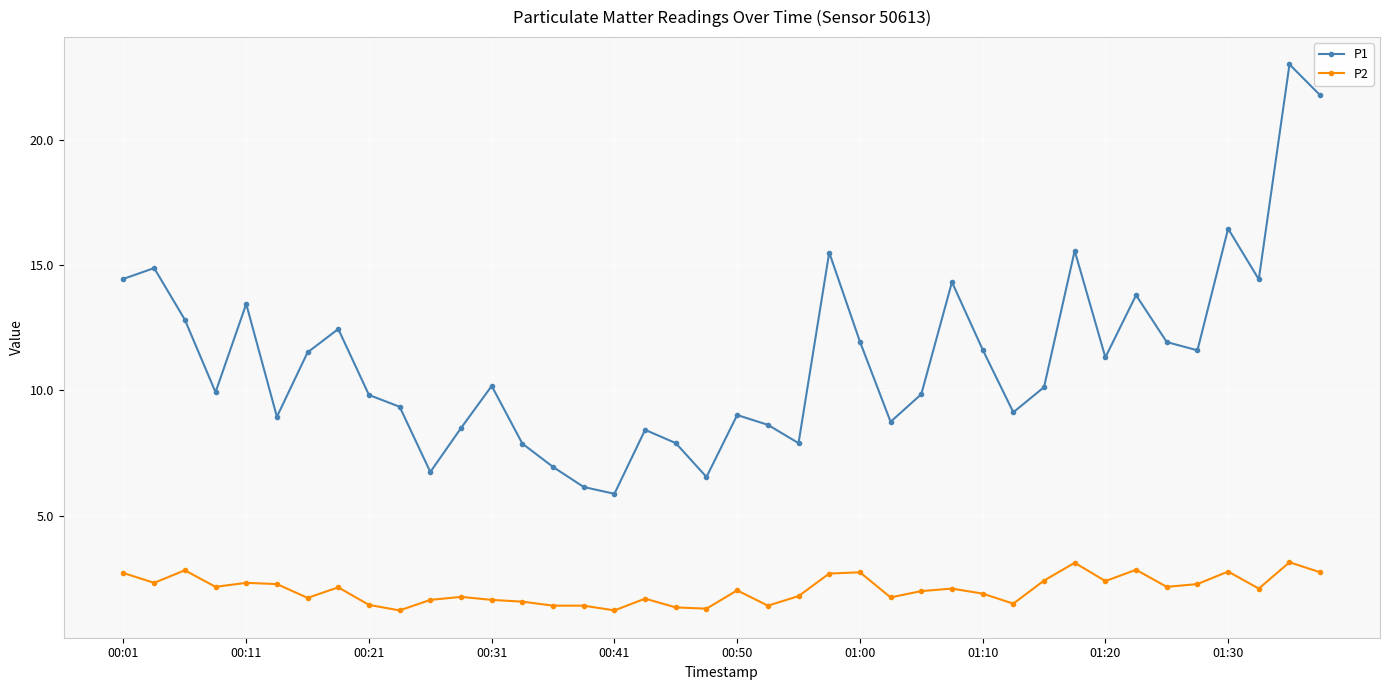

Which series has the largest range (max minus min)?

P1